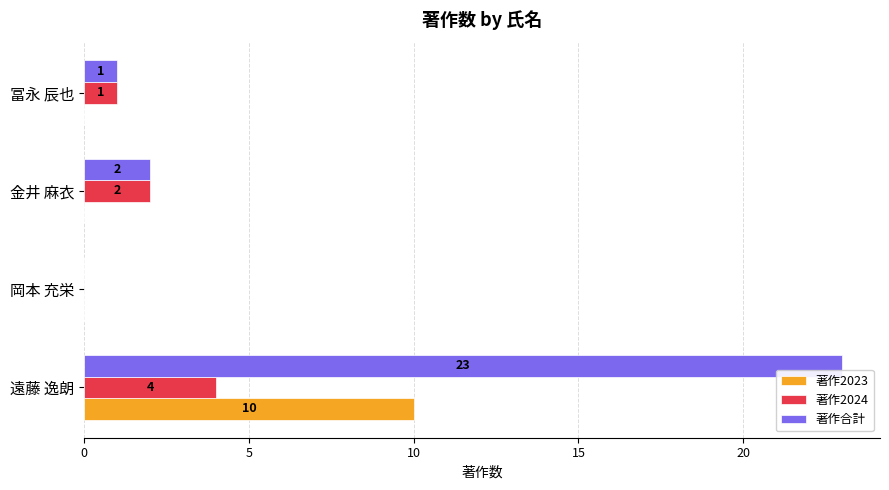

True or false: 著作2023 has a value of 10 at 遠藤 逸朗.

True